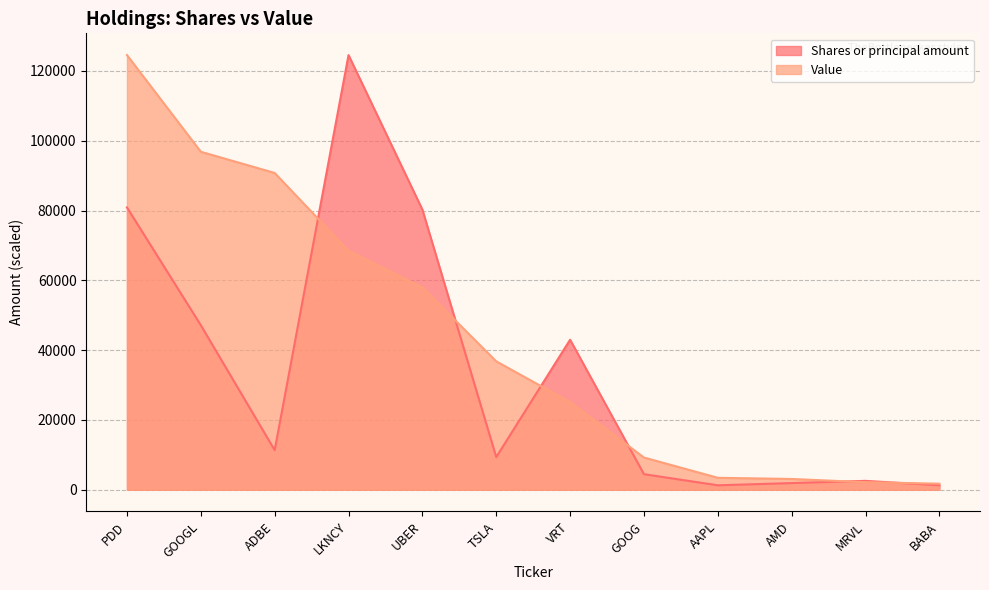

At which label does Value reach its peak?

PDD